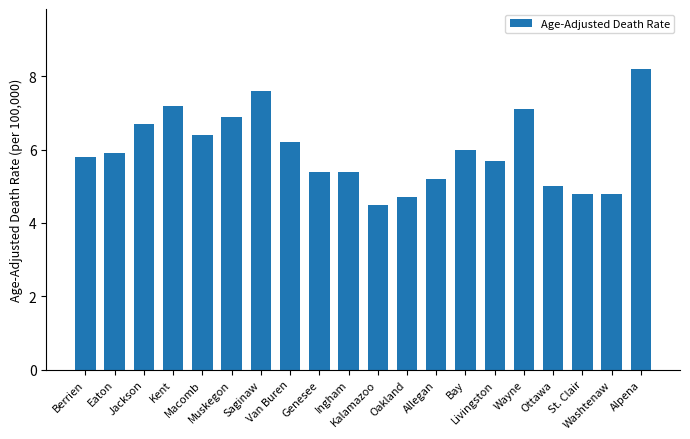

What is the difference between the second highest and second lowest values?

2.9